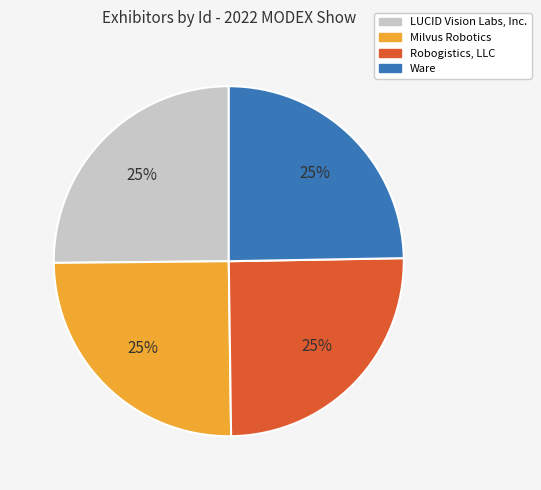

To the nearest percent, what is the average slice percentage?

25%